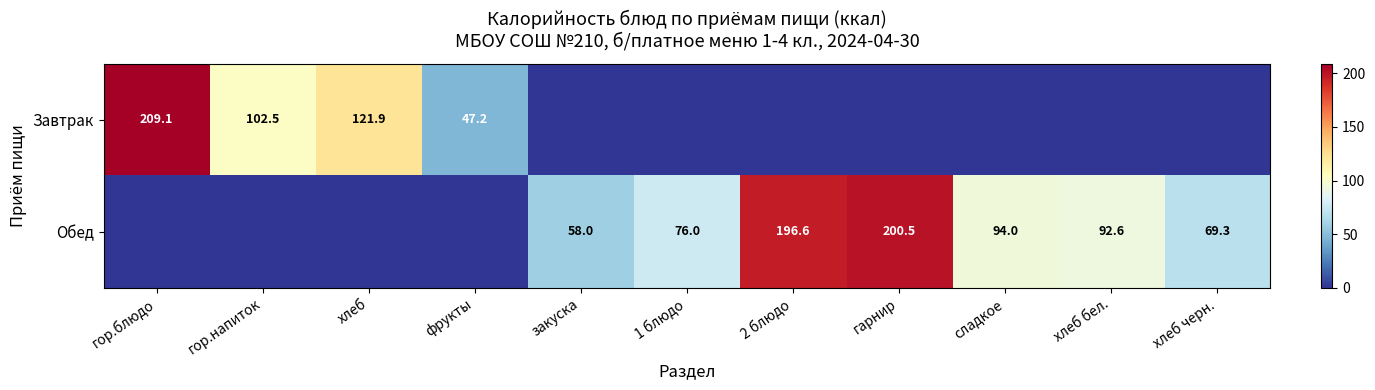

Is the value of Обед at гарнир greater than the value of Завтрак at фрукты?

Yes